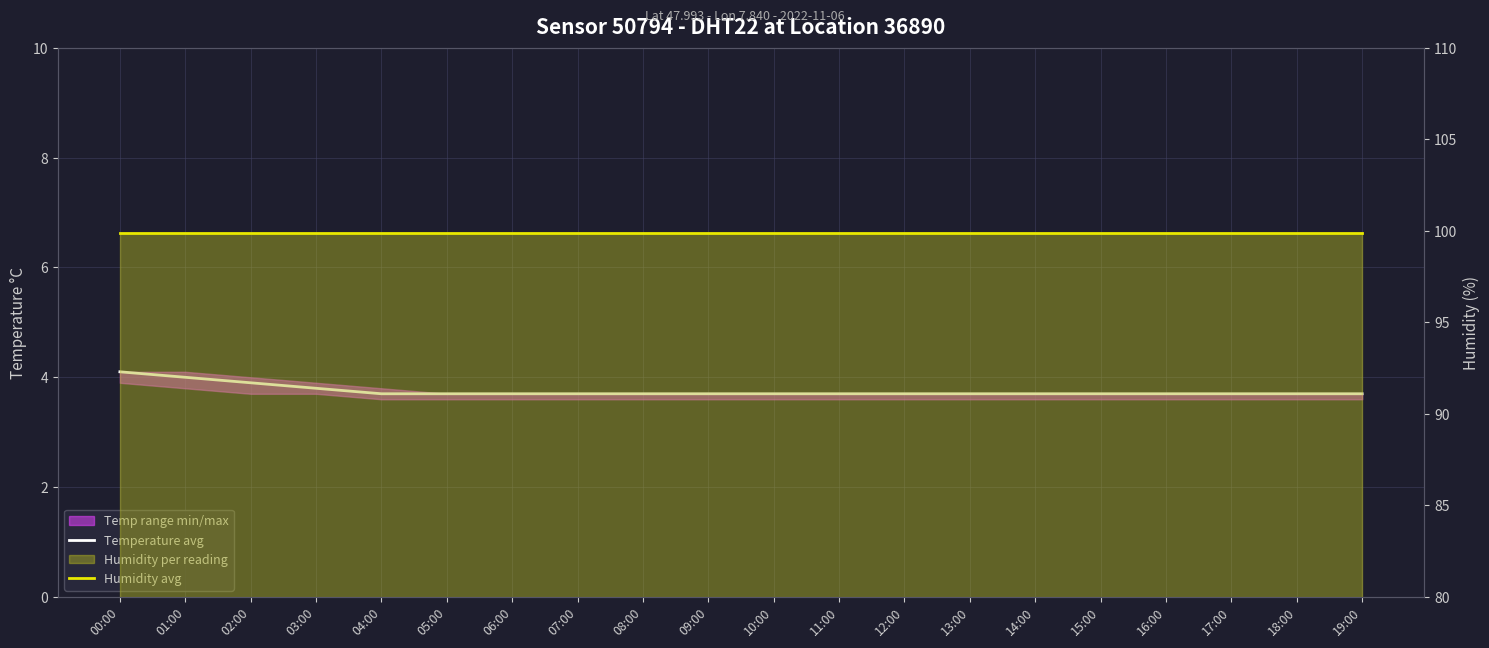

Rank the series at 04:00 from lowest to highest value.

Temperature avg, Humidity avg